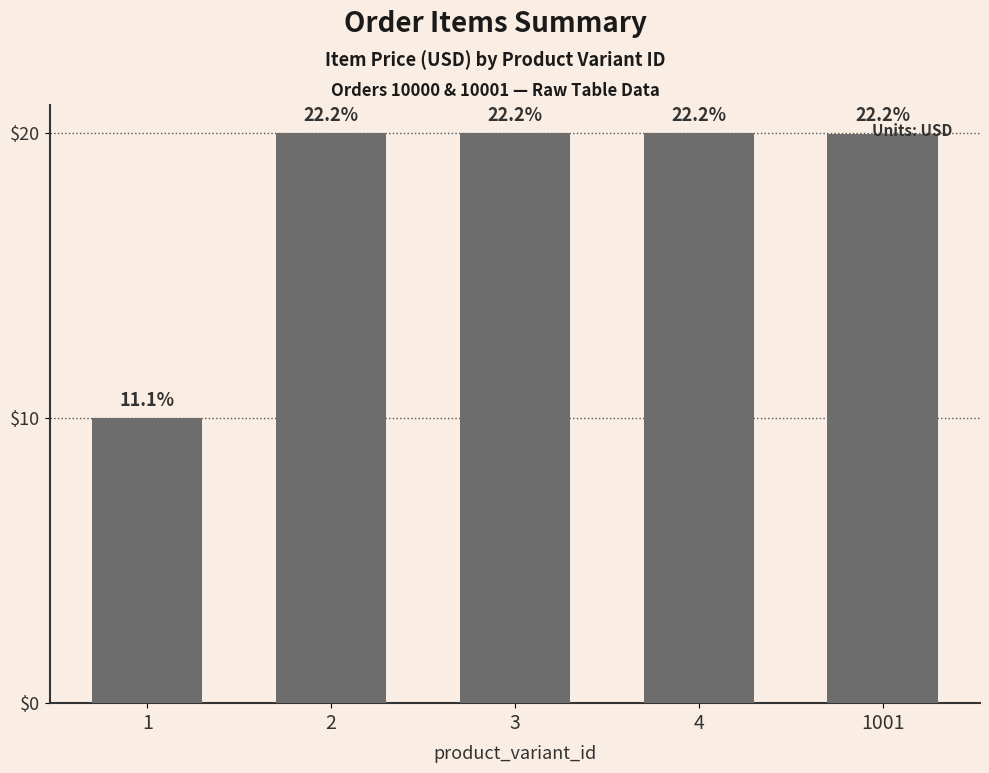

Which category has the highest value across all series?

2